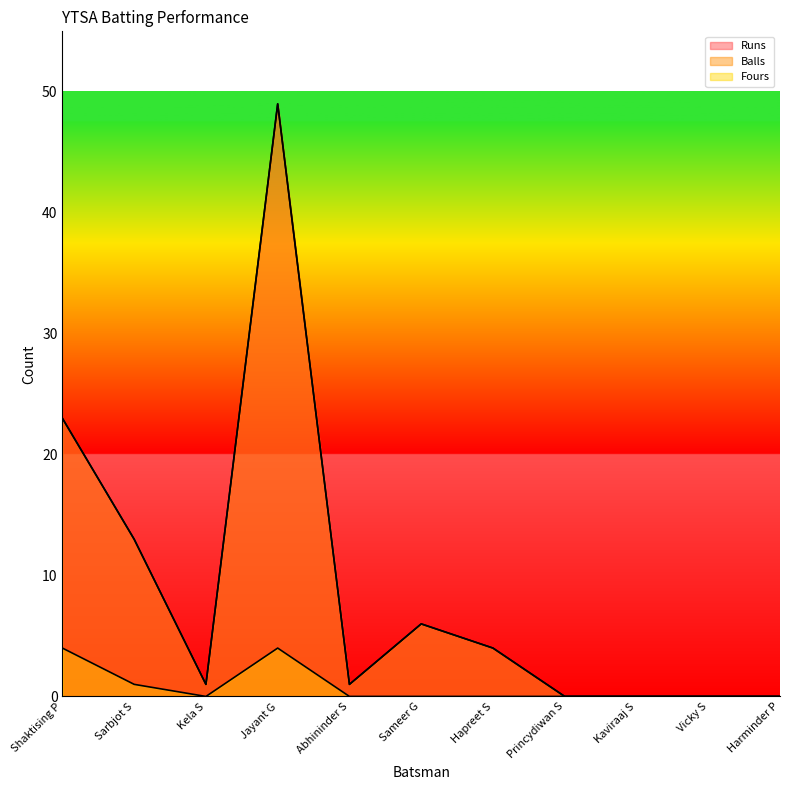

How many series are shown in this chart?

3